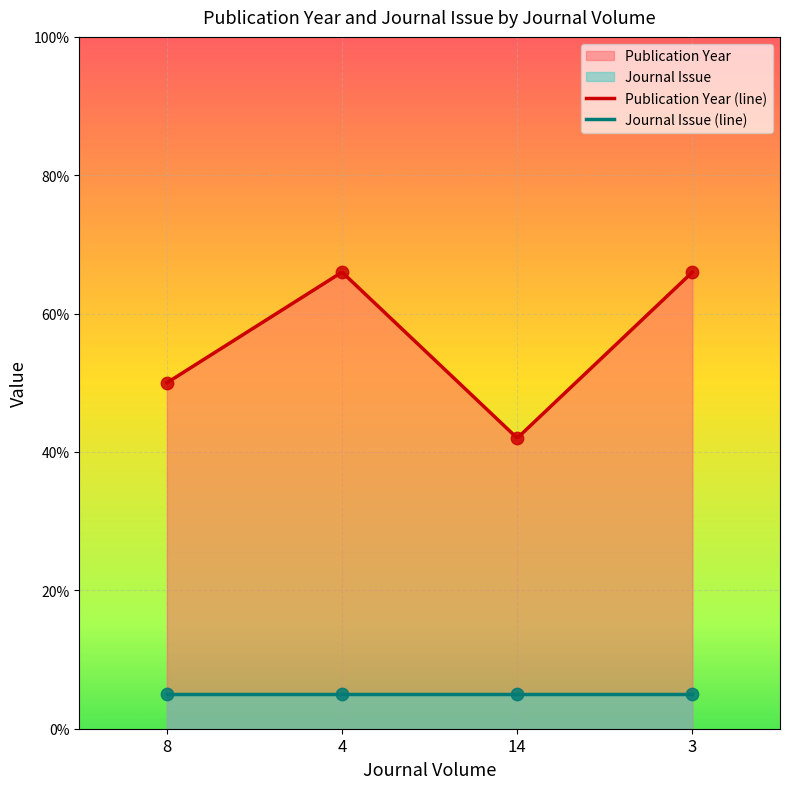

What is the change in value from 8 to 4?

+16